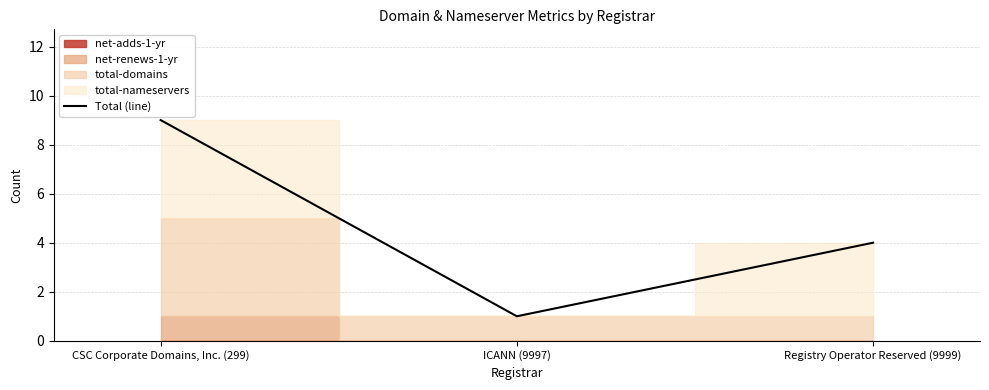

How many values in the Total (line) series are below 4?

1